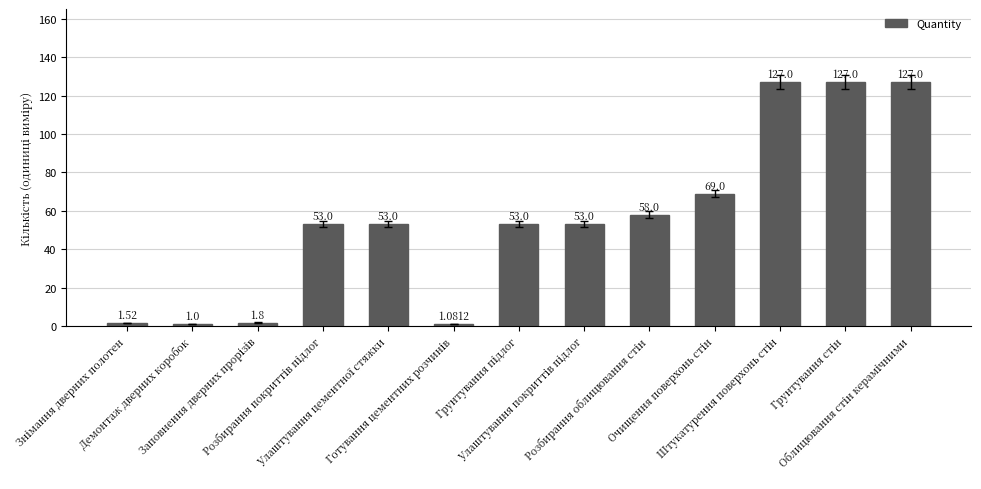

What is the sum of all values?

725.4